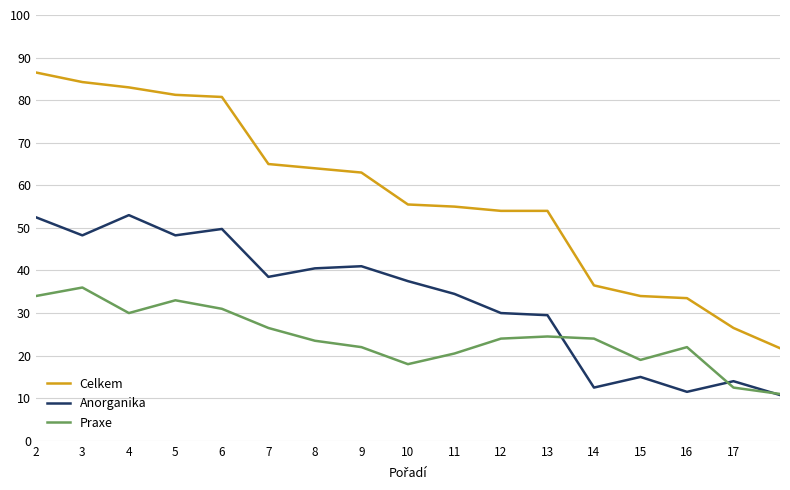

What is the maximum value shown in the chart?

86.5